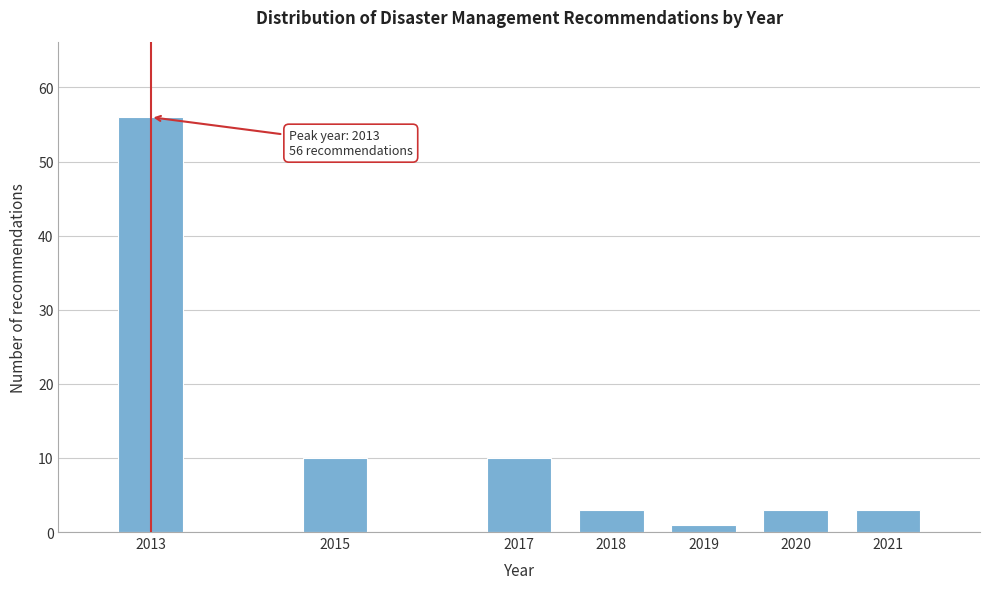

Reading right to left, extract all data points from this chart.

2021=3	2020=3	2019=1	2018=3	2017=10	2015=10	2013=56